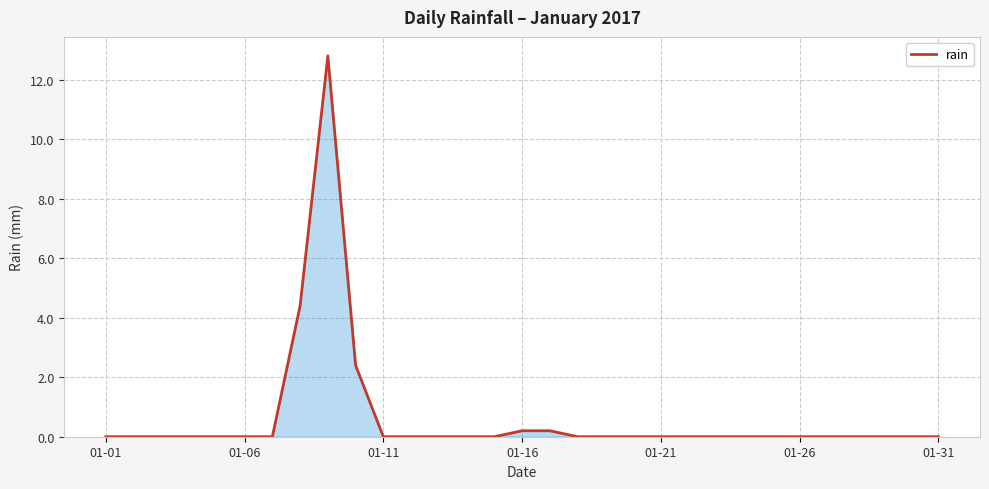

What is the difference between the maximum and minimum values?

12.8